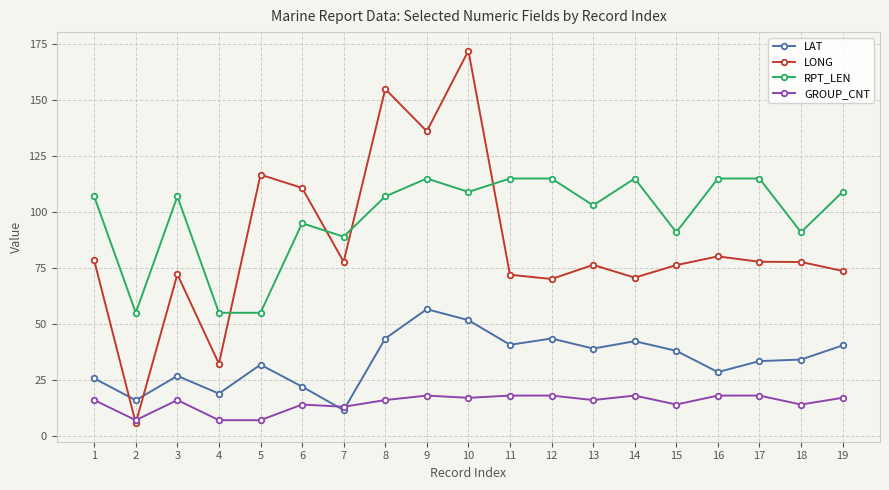

What is the value of the LAT point at the 5th from the left?

31.8